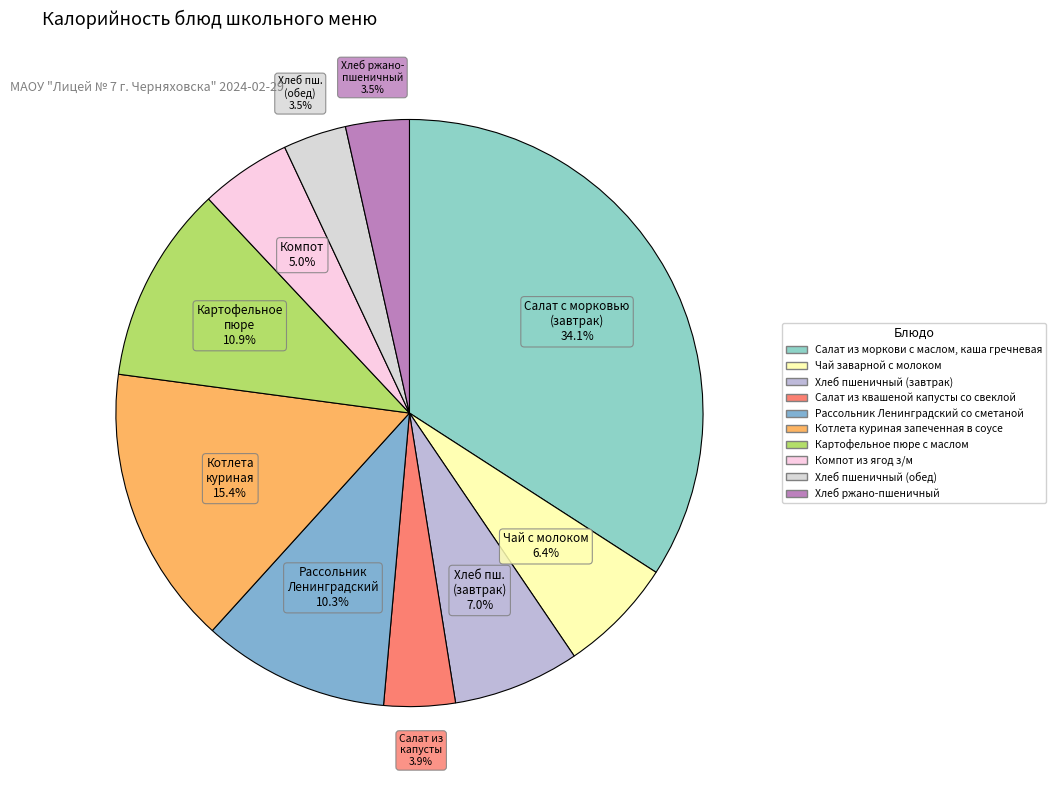

Is there any slice that represents more than half of the pie?

No